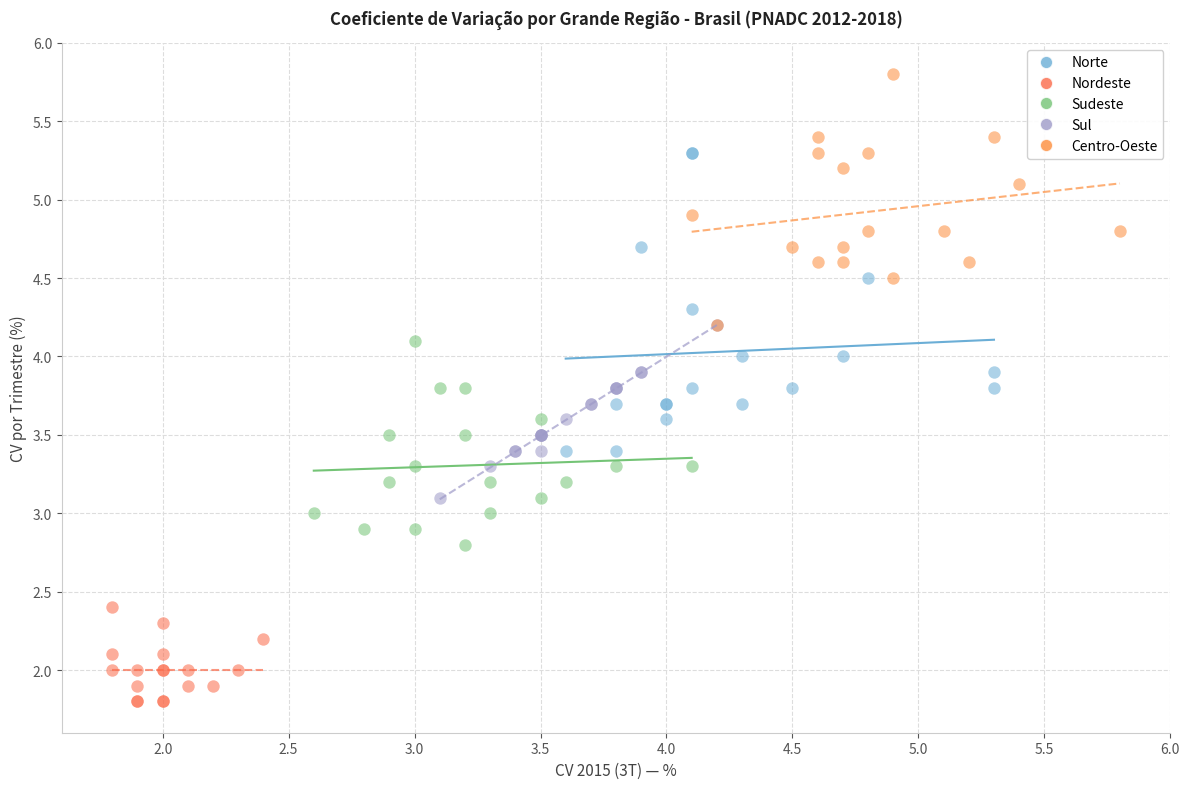

Which series contains the lowest Y value?

Nordeste